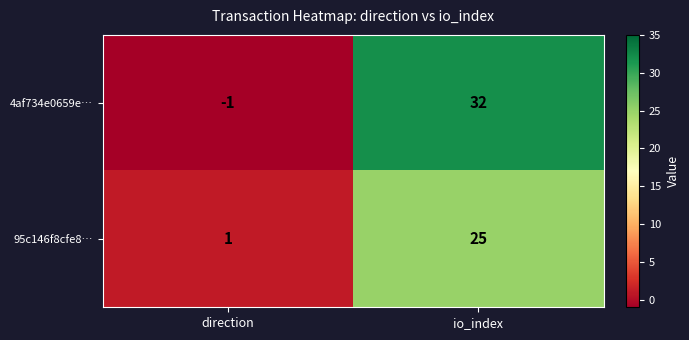

List the series in order of their peak value, highest first.

4af734e0659e…, 95c146f8cfe8…